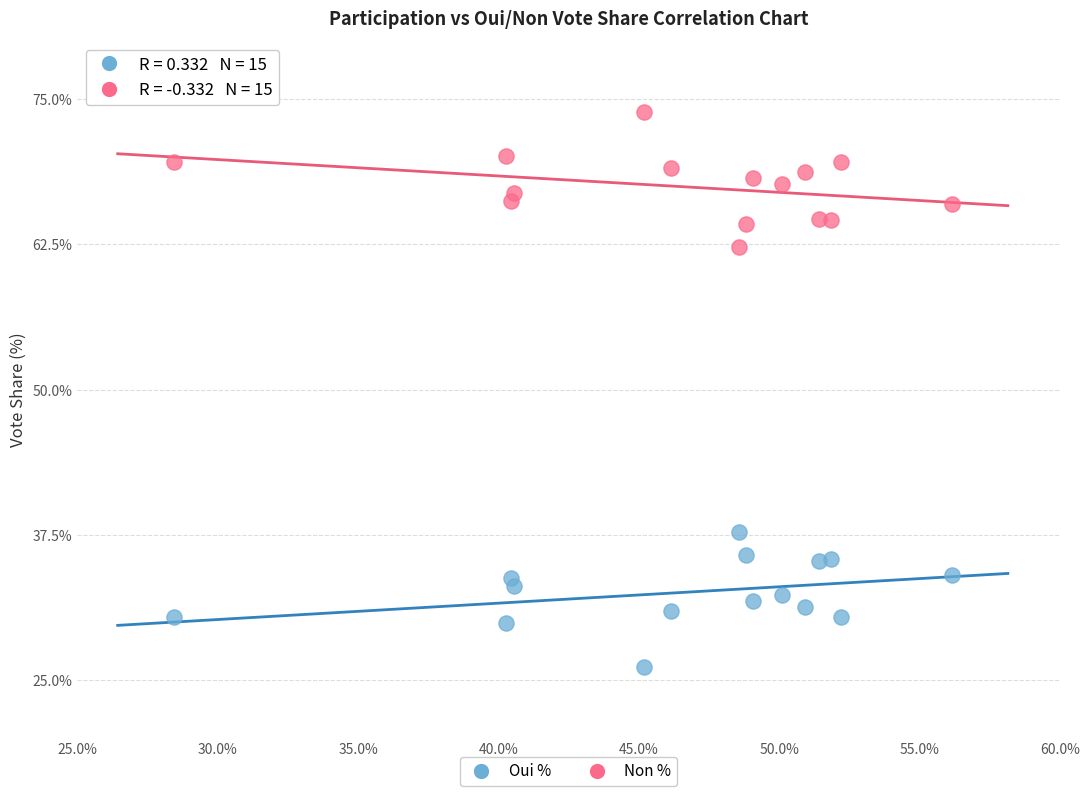

Across all data points, what is the range of X values (max minus min)?

27.7